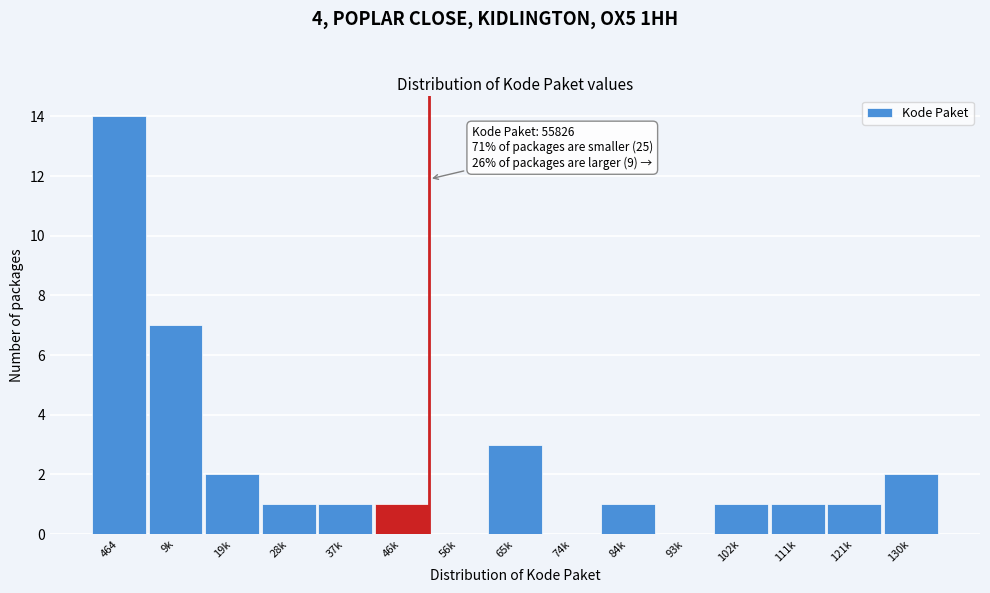

Reading left to right, transcribe all the data shown in this chart.

464=14	9k=7	19k=2	28k=1	37k=1	46k=1	56k=0	65k=3	74k=0	84k=1	93k=0	102k=1	111k=1	121k=1	130k=2